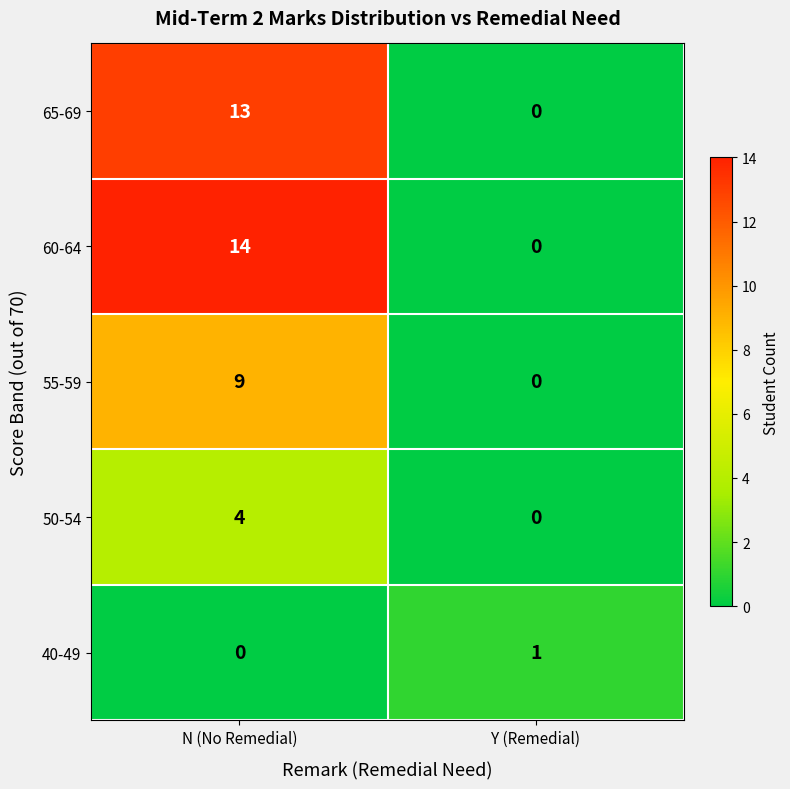

What is the difference between the highest and lowest values at Y (Remedial)?

1